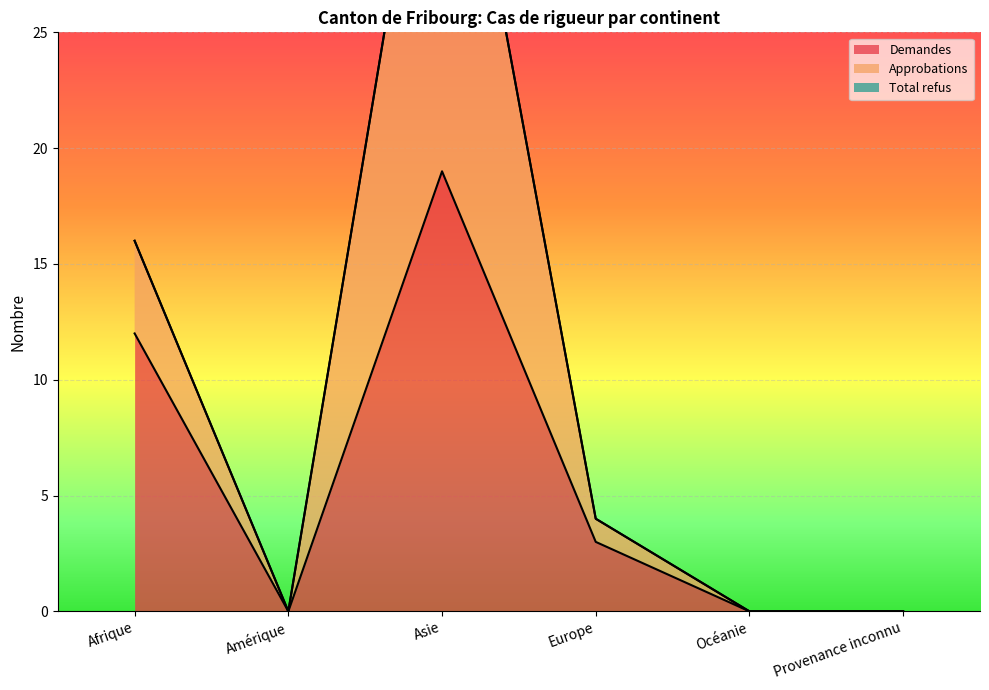

How many series are shown in this chart?

3